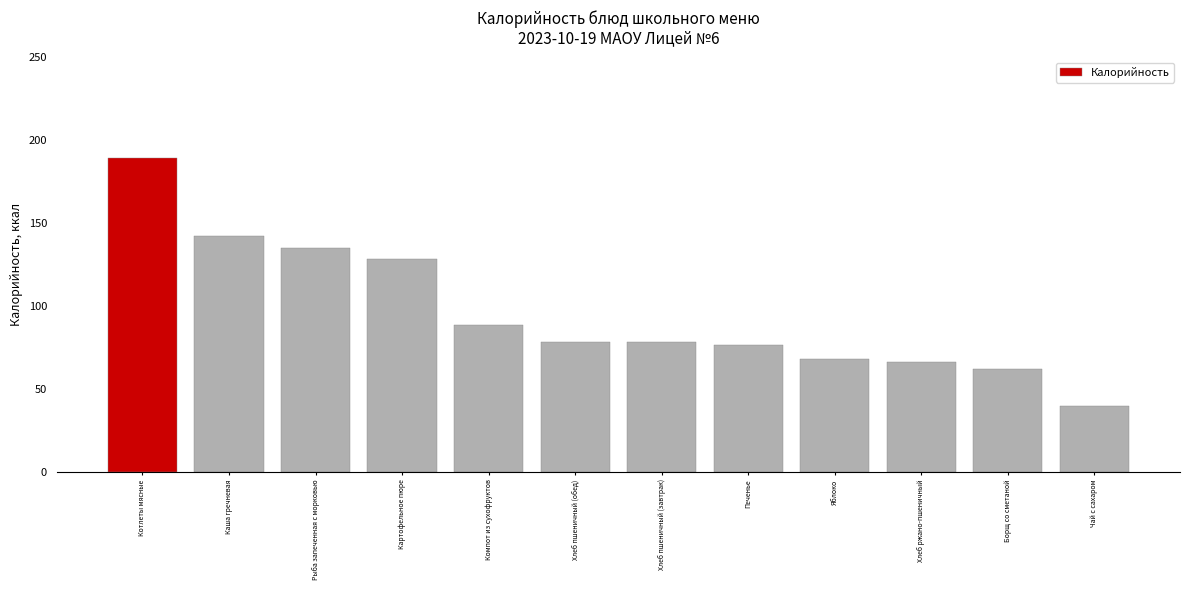

What is the approximate value at Хлеб пшеничный (обед)?

78.0